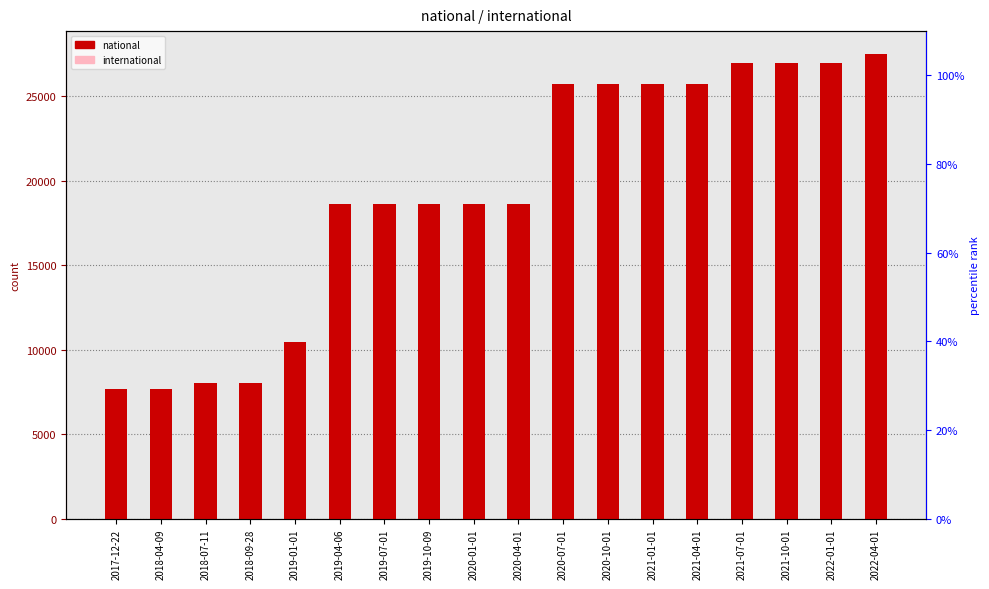

Where is international nearest to the value 0?

2017-12-22